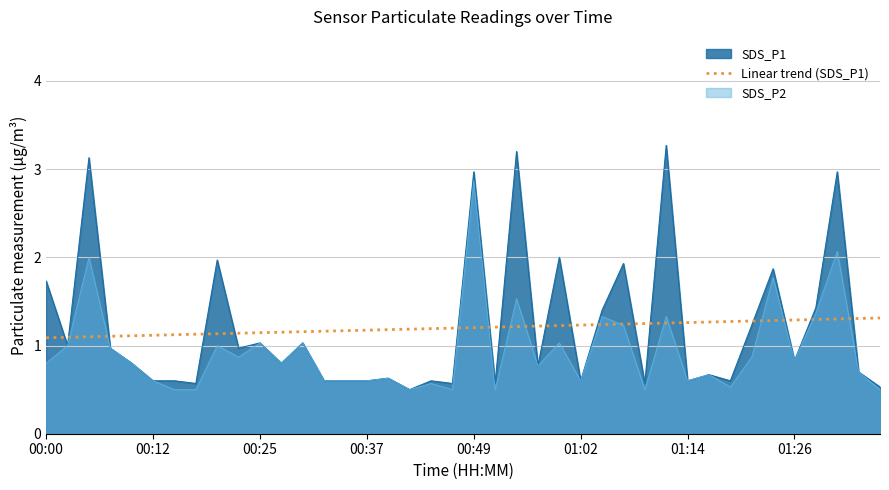

What is the lowest value of the SDS_P2 series?

0.5